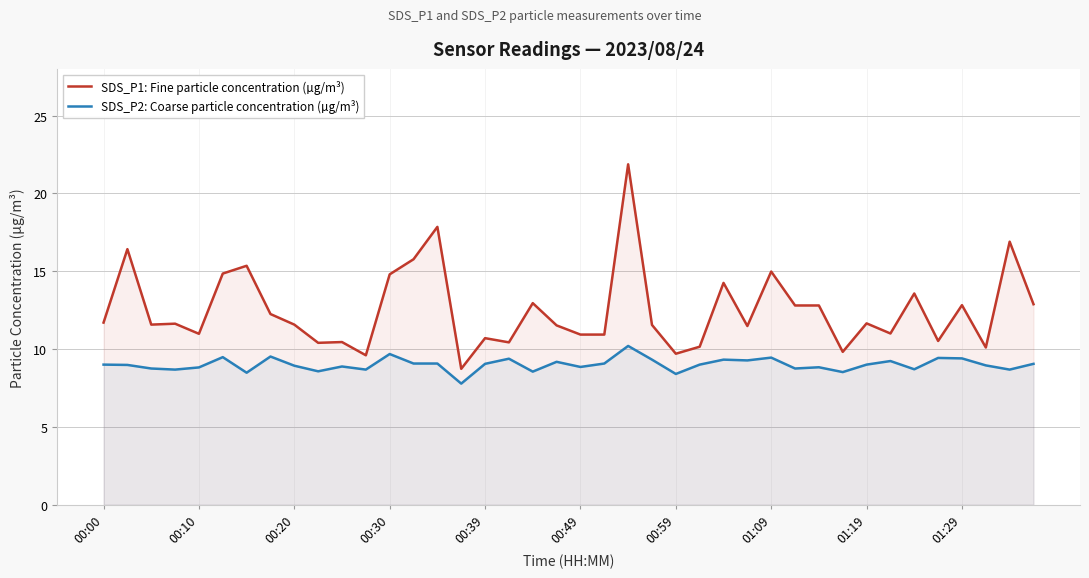

What is the value of the SDS_P2: Coarse particle concentration (µg/m³) point at the 30th from the left?

8.8